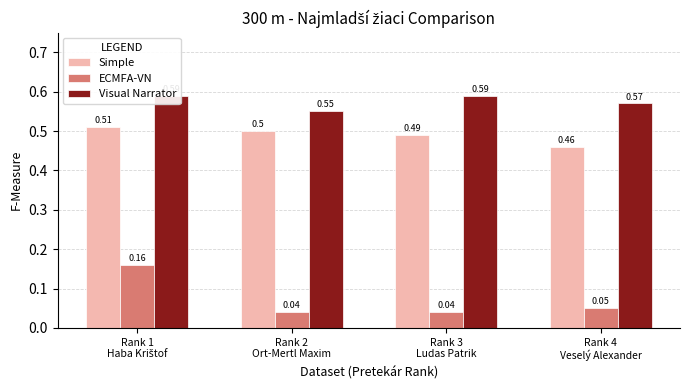

What is the average value of the ECMFA-VN series?

0.1